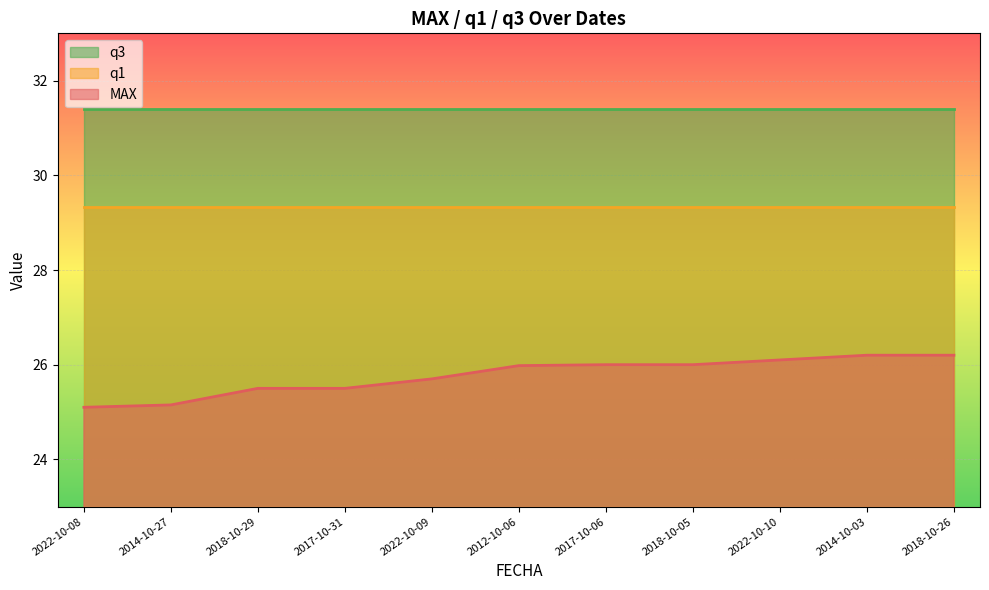

What is the value of the q3 point at the 5th from the left?

31.4